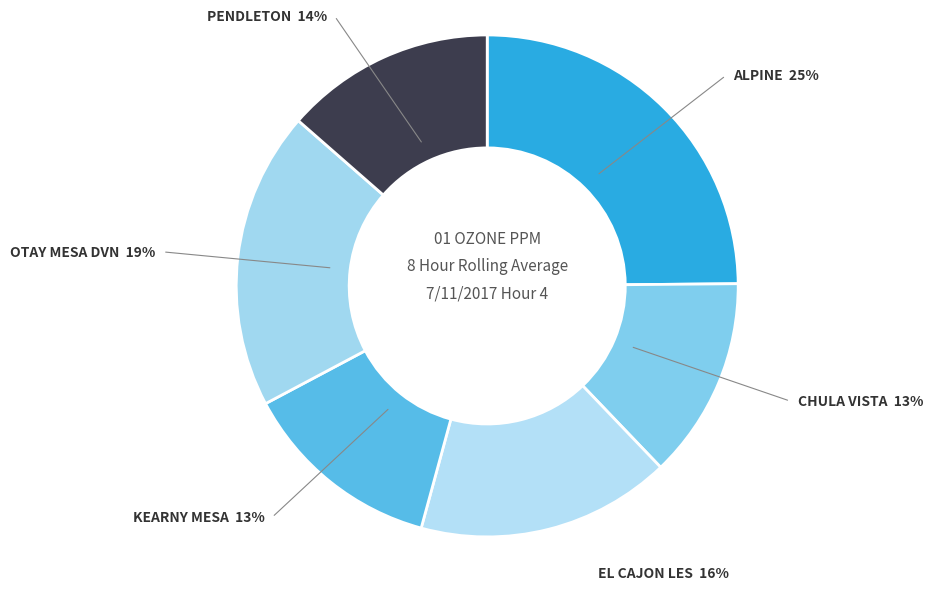

The EL CAJON LES slice represents 16% of the pie. True or false?

True